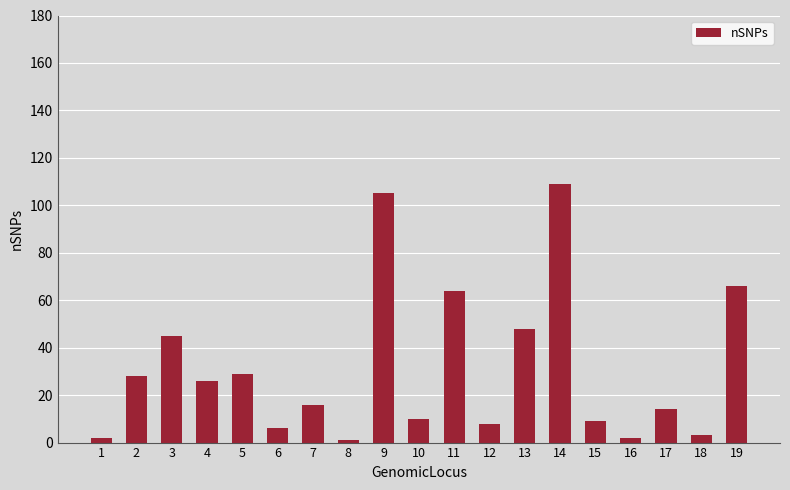

What is the average value?

31